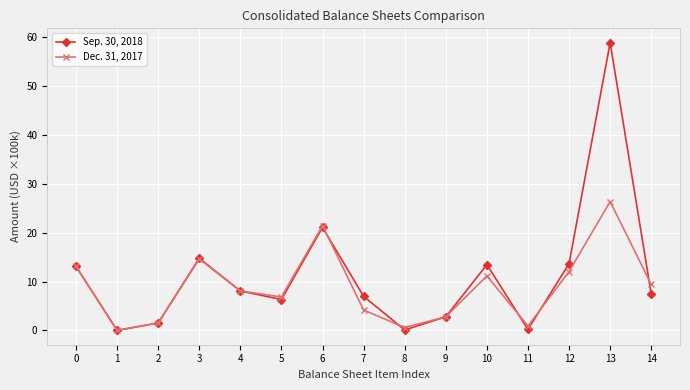

Rank the series by their average value, from lowest to highest.

Dec. 31, 2017, Sep. 30, 2018